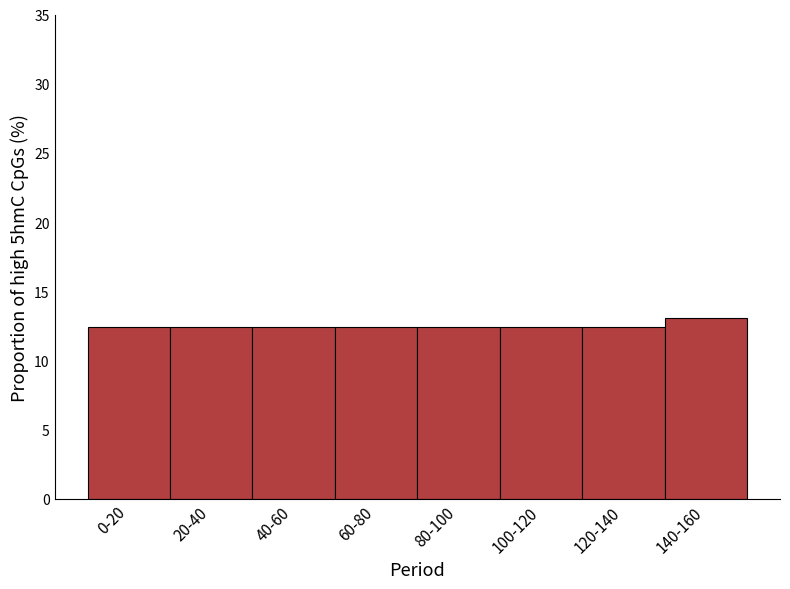

Reading left to right, transcribe all the data shown in this chart.

0-20=12.4	20-40=12.4	40-60=12.4	60-80=12.4	80-100=12.4	100-120=12.4	120-140=12.4	140-160=13.0